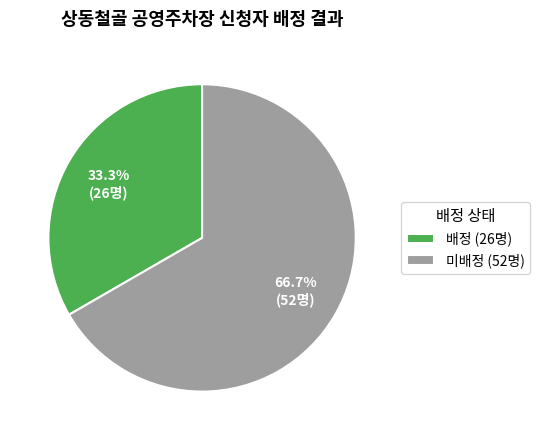

Is it true that 배정 is 21% of the pie?

False